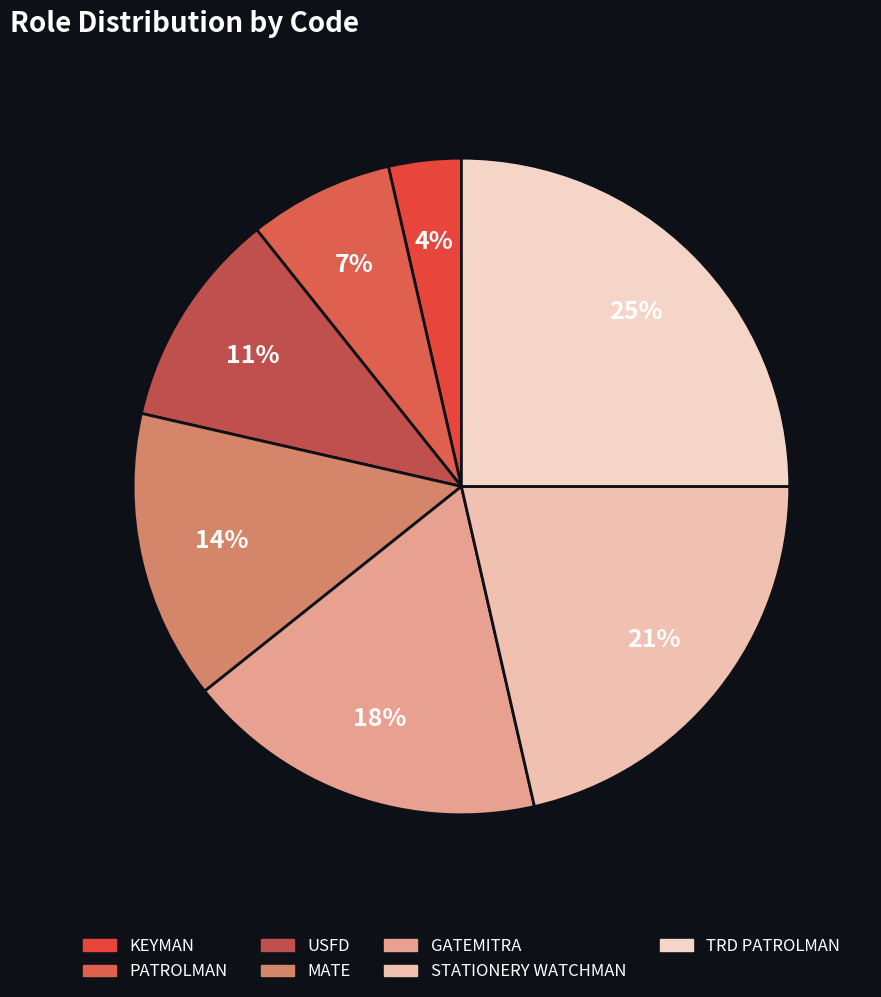

True or false: USFD accounts for 11% of the total.

True